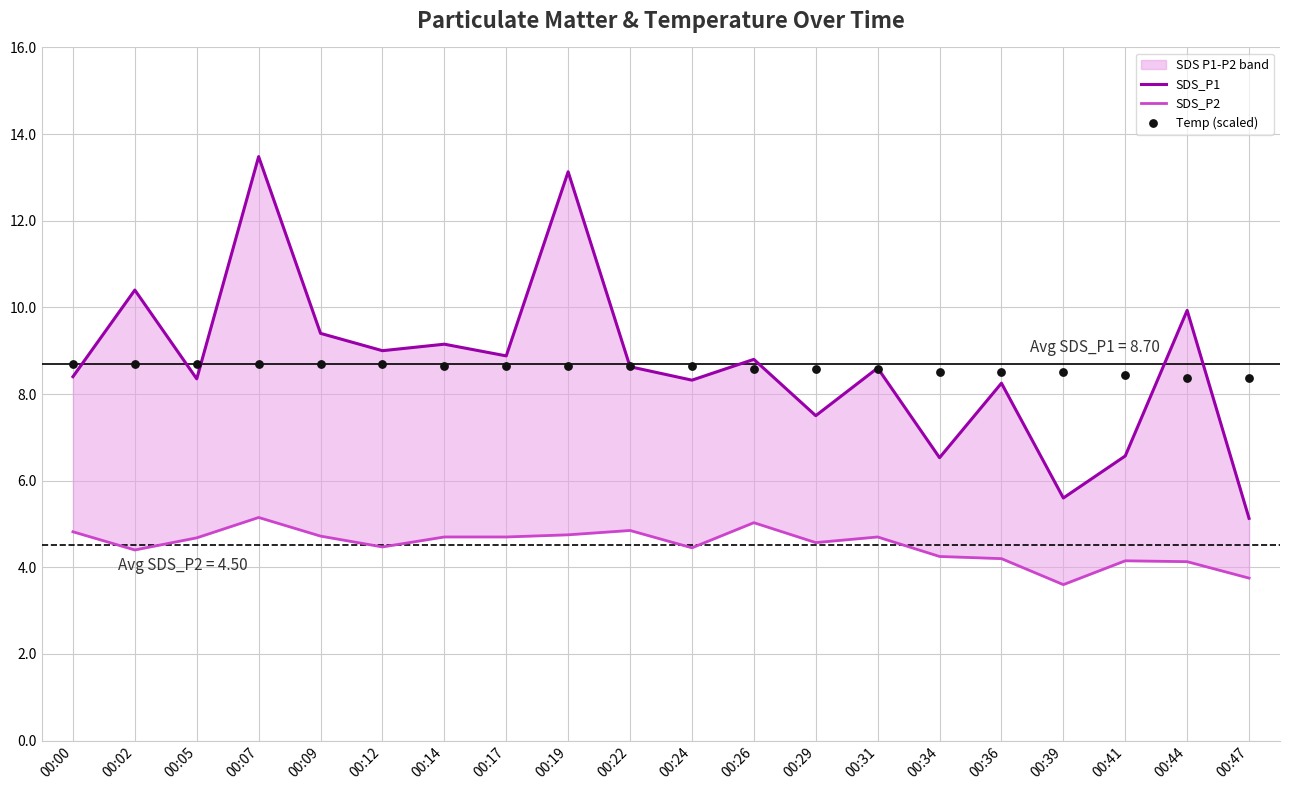

Which series has the largest total across all categories?

SDS_P1